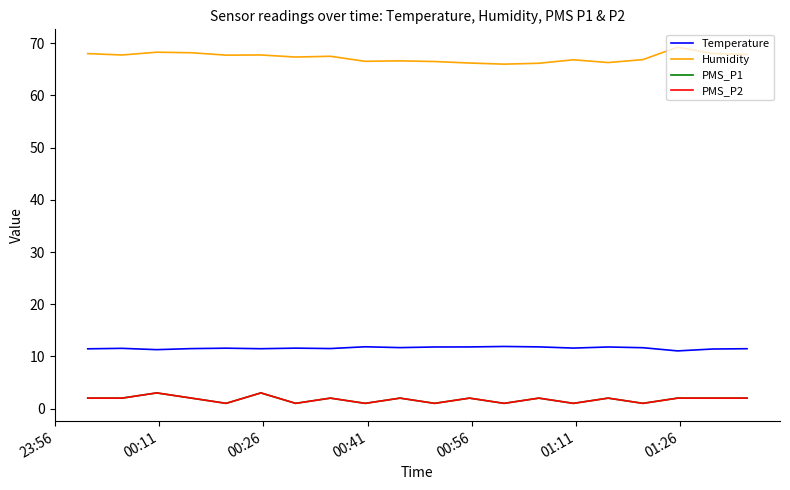

Does the chart have visible grid lines?

No